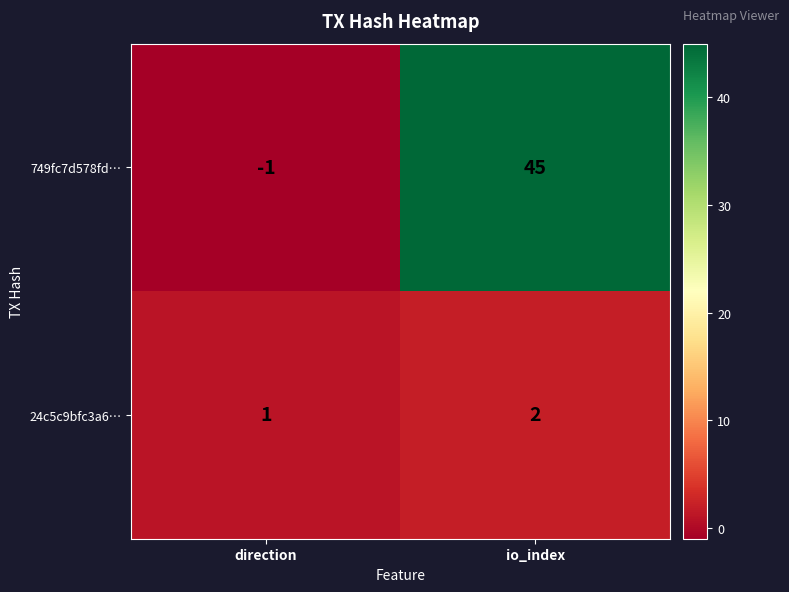

Which series changed the most between direction and io_index?

749fc7d578fd…